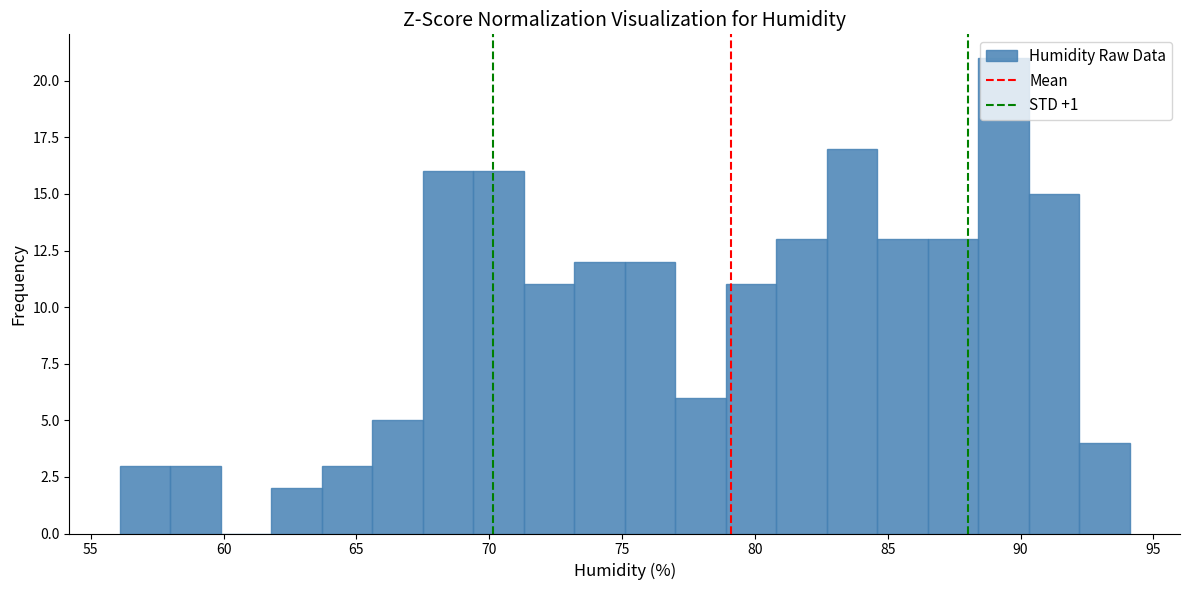

Read against the x-axis, roughly where is the centre of the tallest bar?

89.5